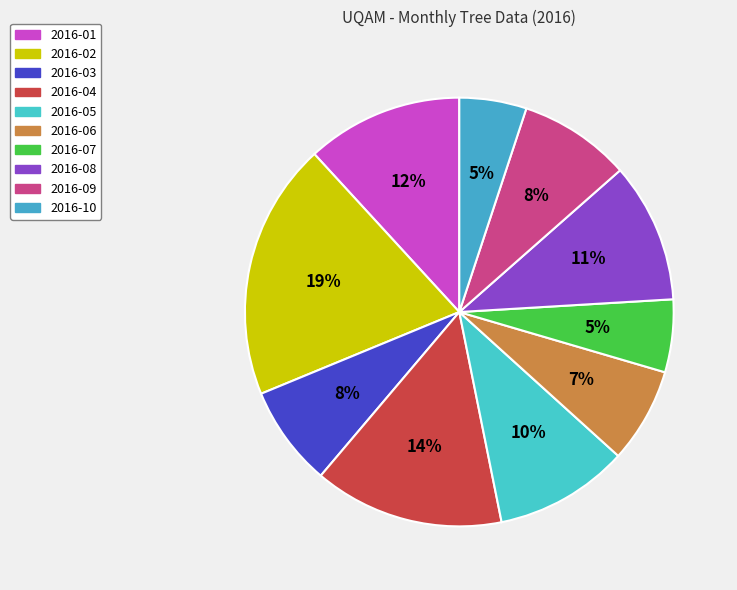

Count the number of slices in the pie.

10